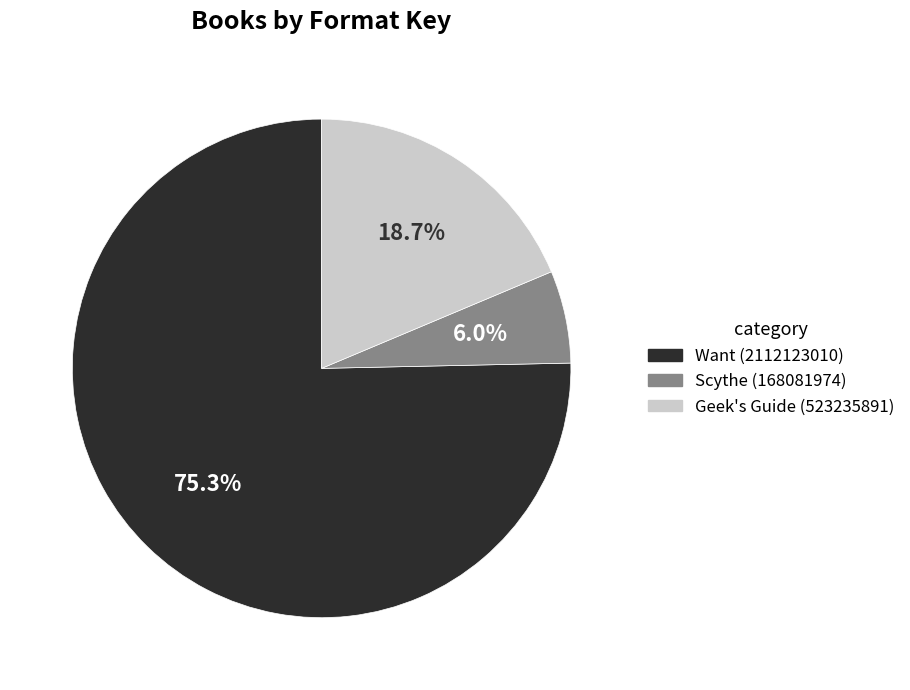

Which slice is the smallest?

Scythe (168081974)